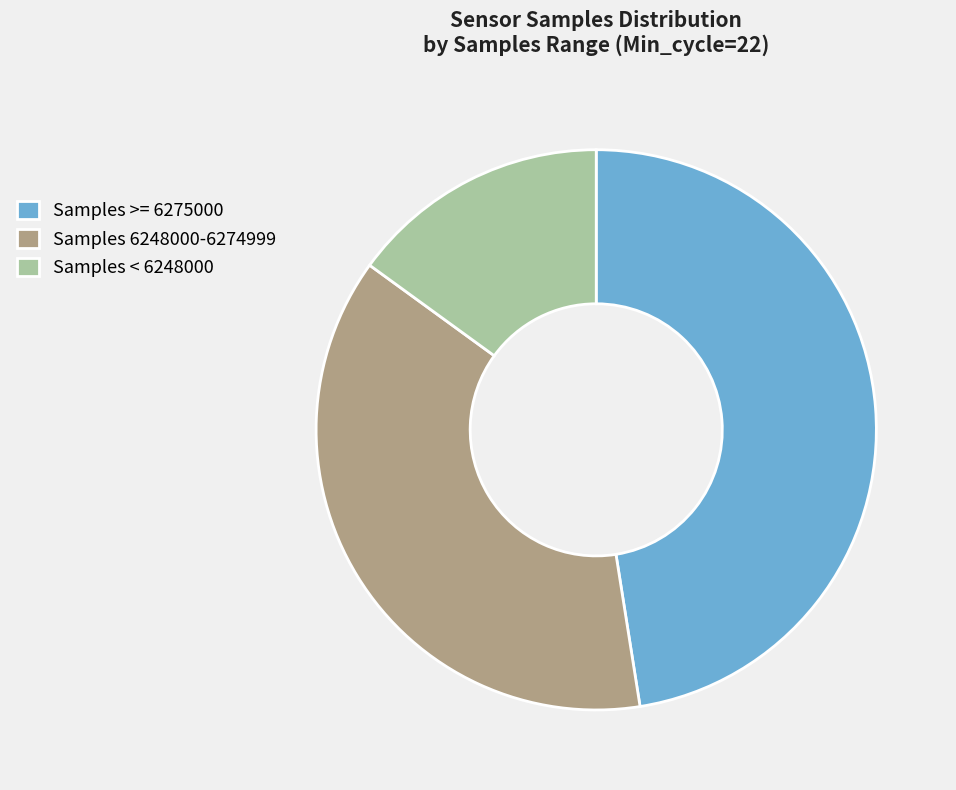

Is there any slice that represents more than half of the pie?

No